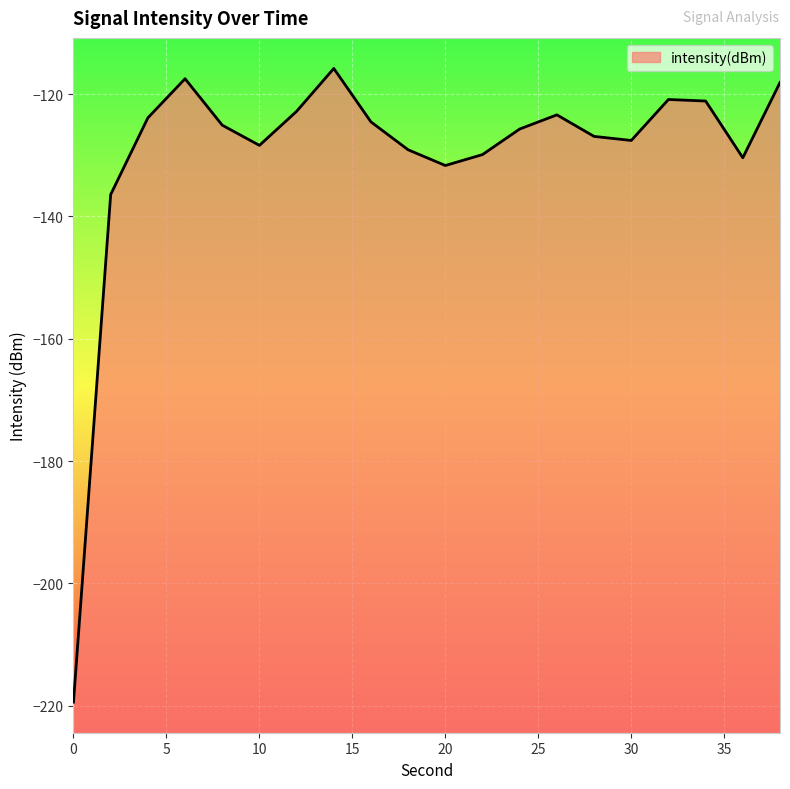

The chart shows a value of -131.7 at 20. True or false?

True